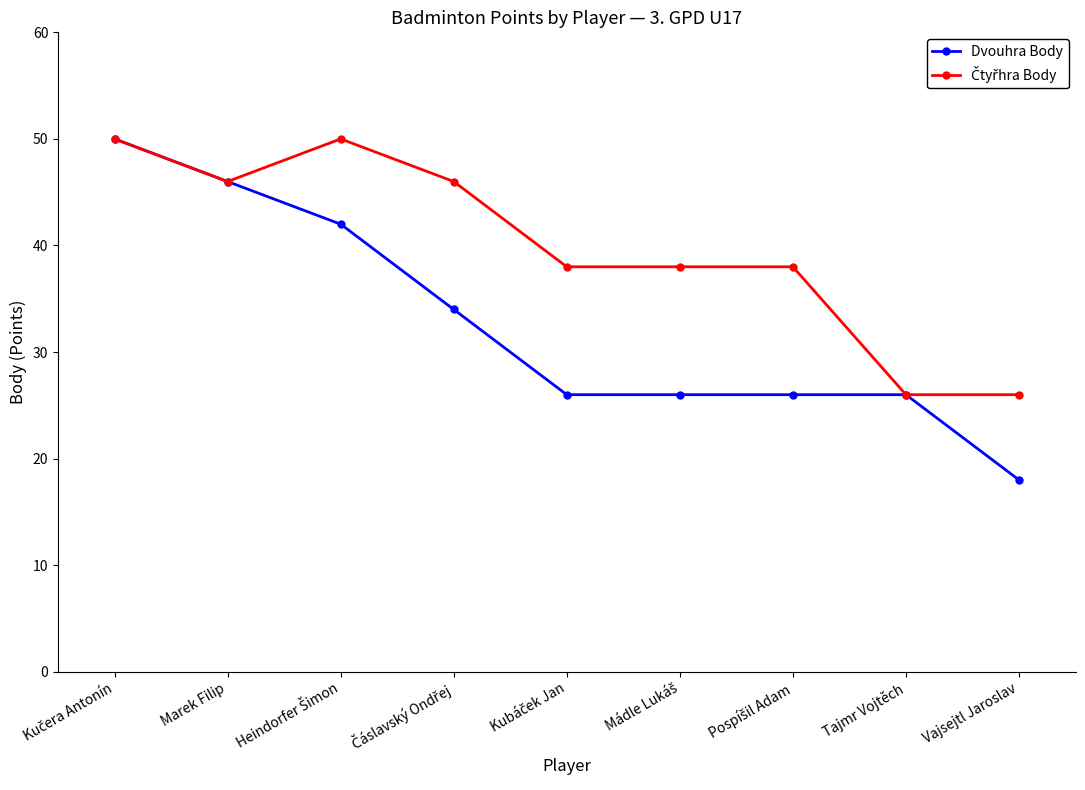

What value does the Dvouhra Body series have at Tajmr Vojtěch?

26